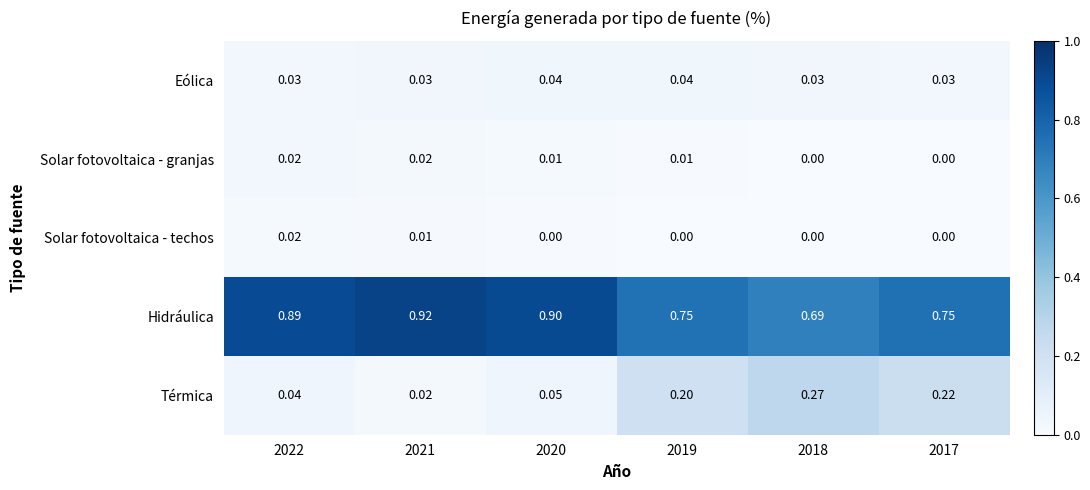

Which series has the widest spread of values?

Térmica